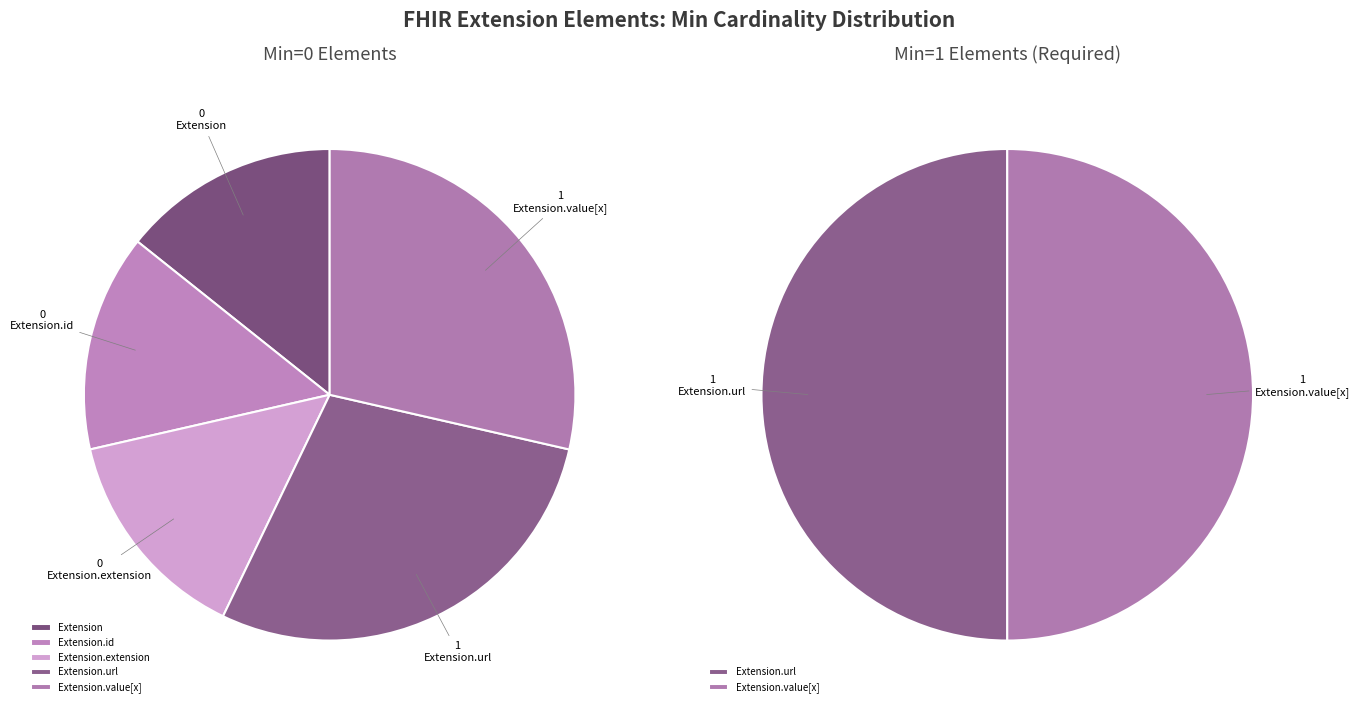

True or false: Extension.value[x] accounts for 39% of the total.

False